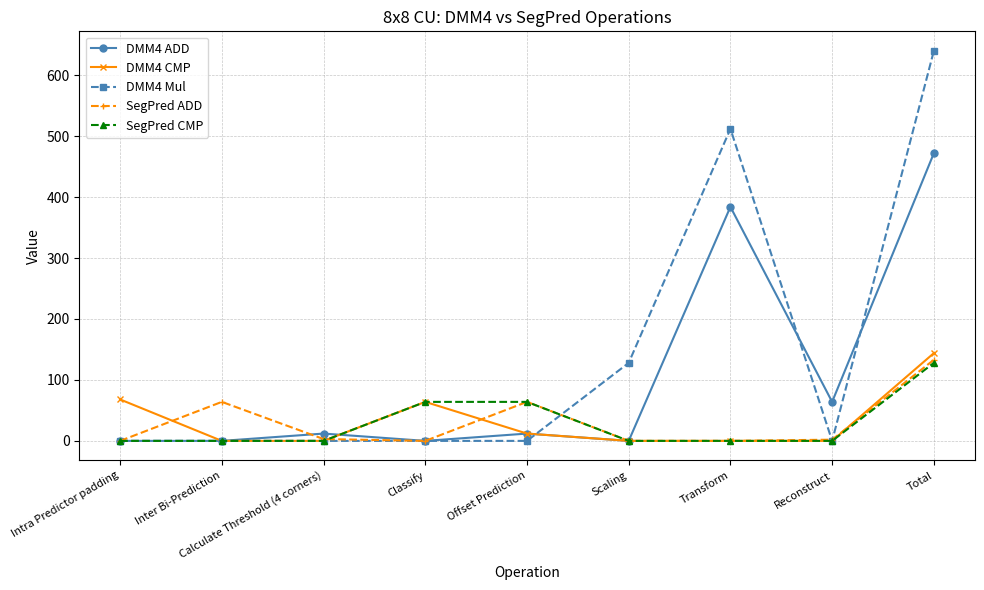

What is the label of the 8th point from the left?

Reconstruct